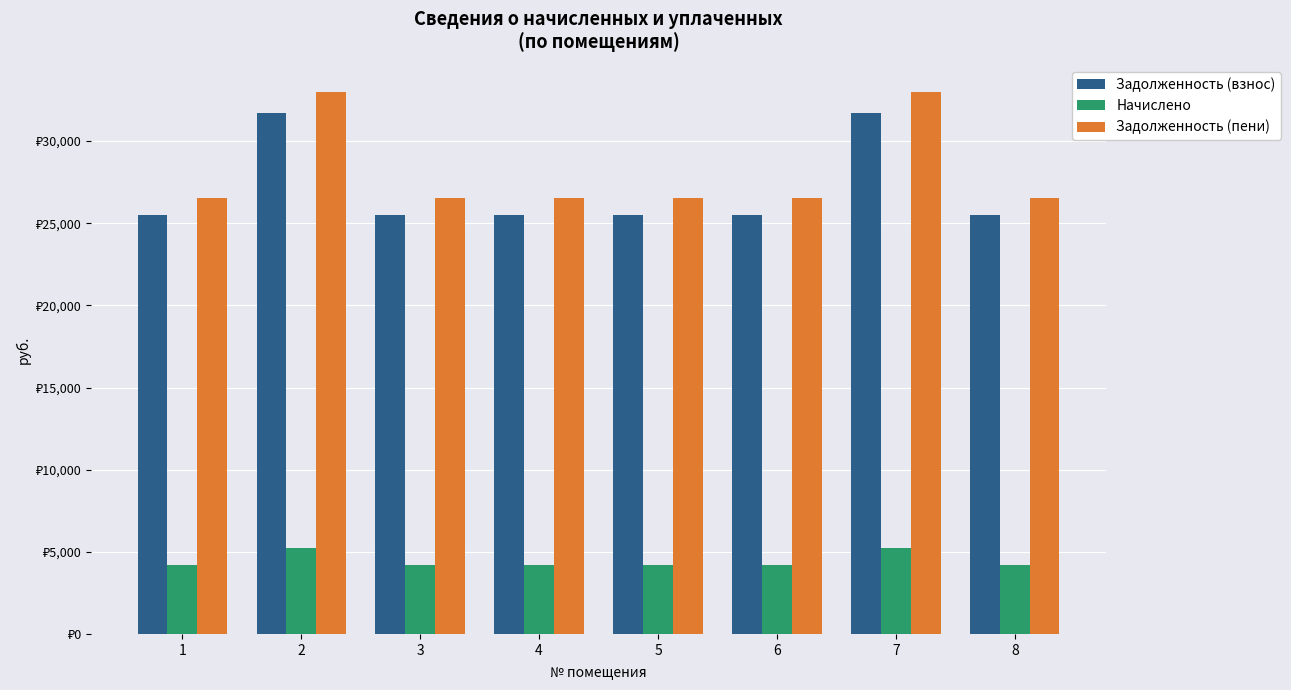

The Задолженность (пени) series shows 32991.8 at 2. True or false?

True